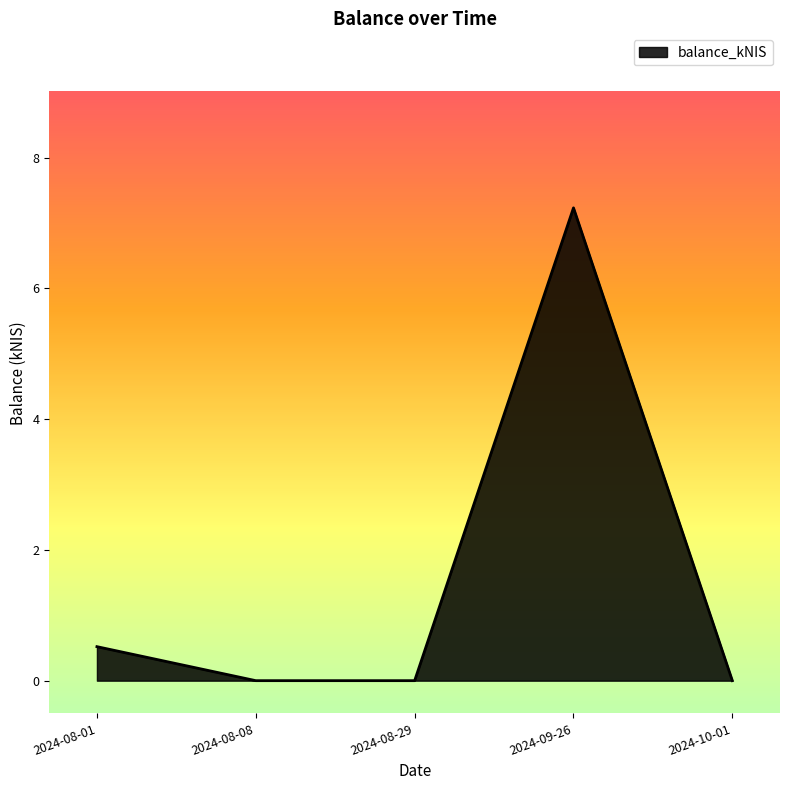

At which category does the chart reach its peak across all series?

2024-09-26